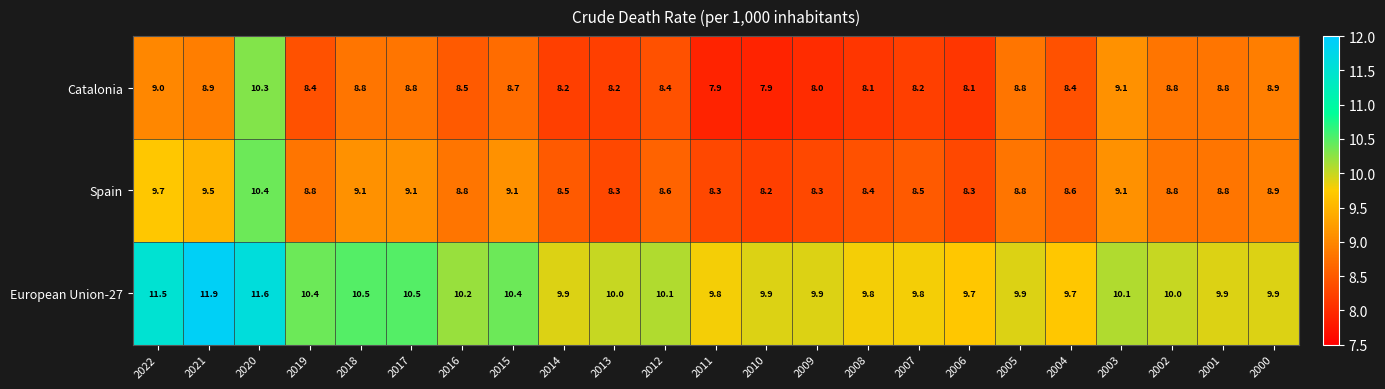

What is the difference between the highest and lowest values at 2014?

1.7